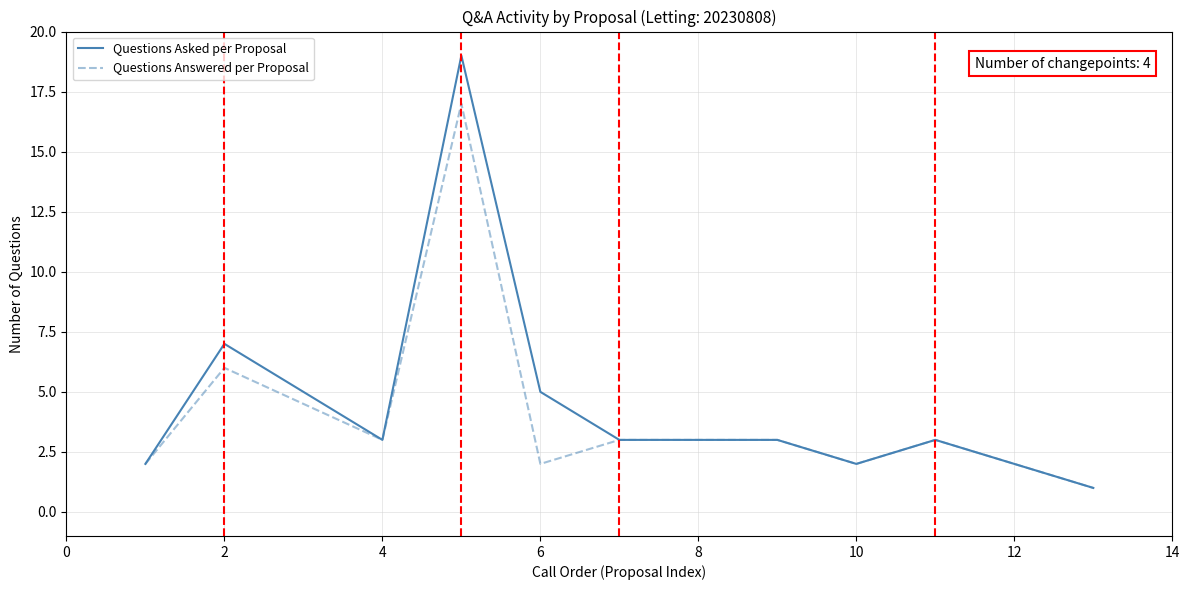

List the series in order of their peak value, highest first.

Questions Asked per Proposal, Questions Answered per Proposal